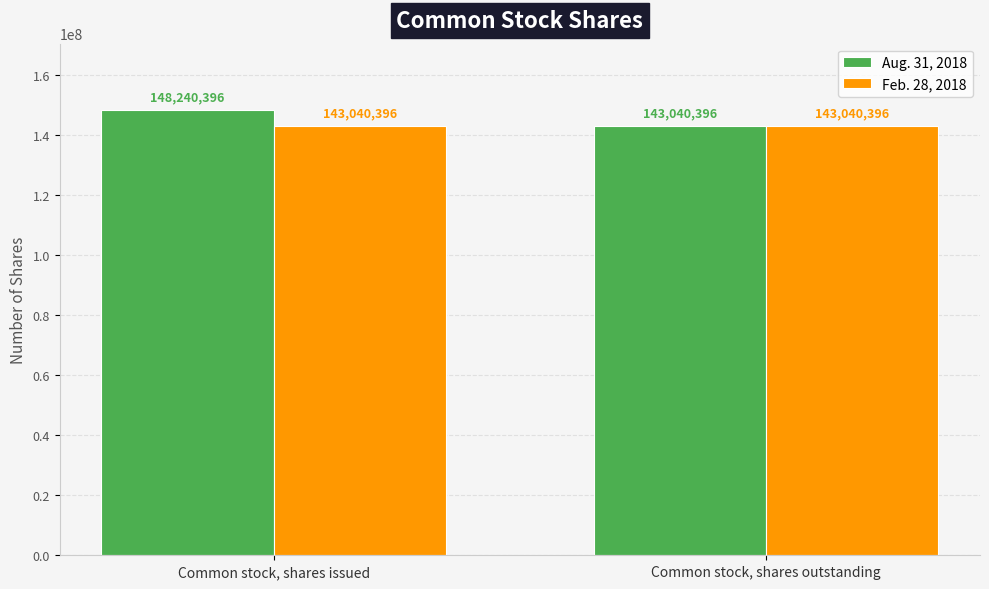

True or false: Feb. 28, 2018 has a value of 256154510 at Common stock, shares outstanding.

False